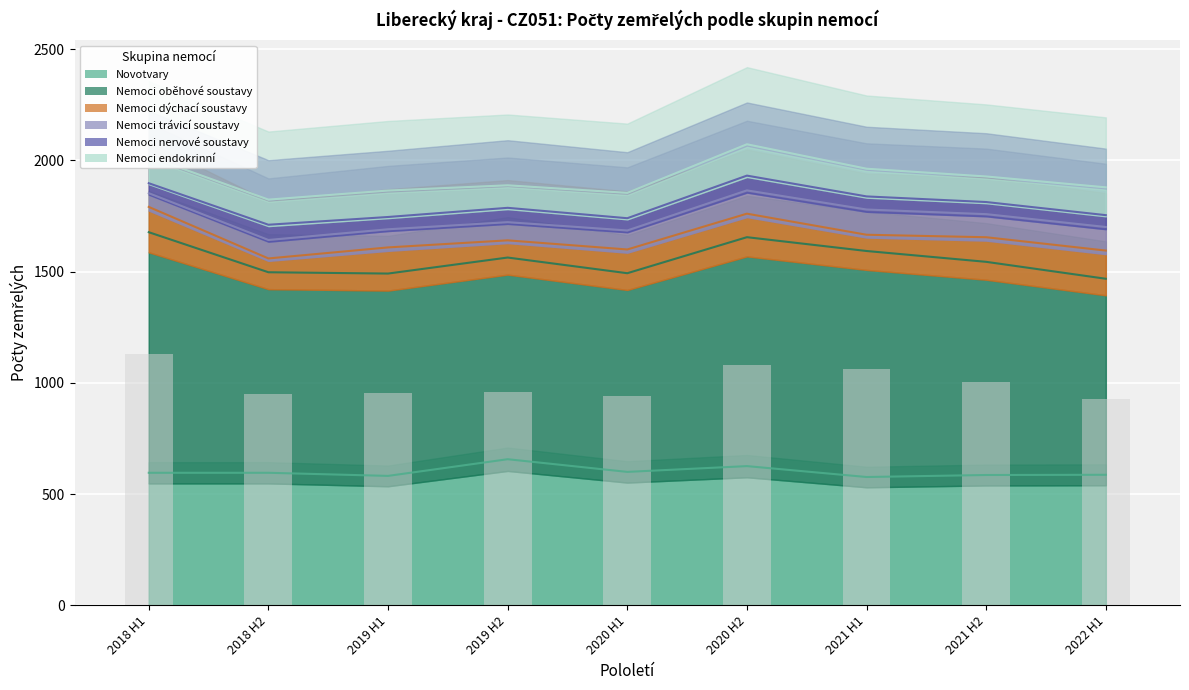

Which series changed the most between 2018 H2 and 2020 H2?

Nemoci endokrinní